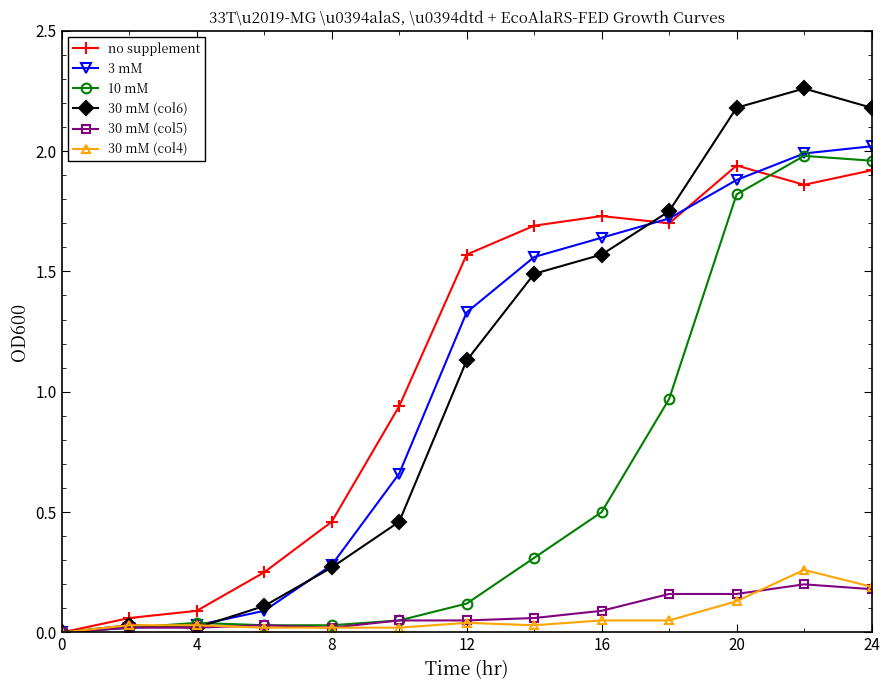

At how many categories does at least one series exceed 1?

7